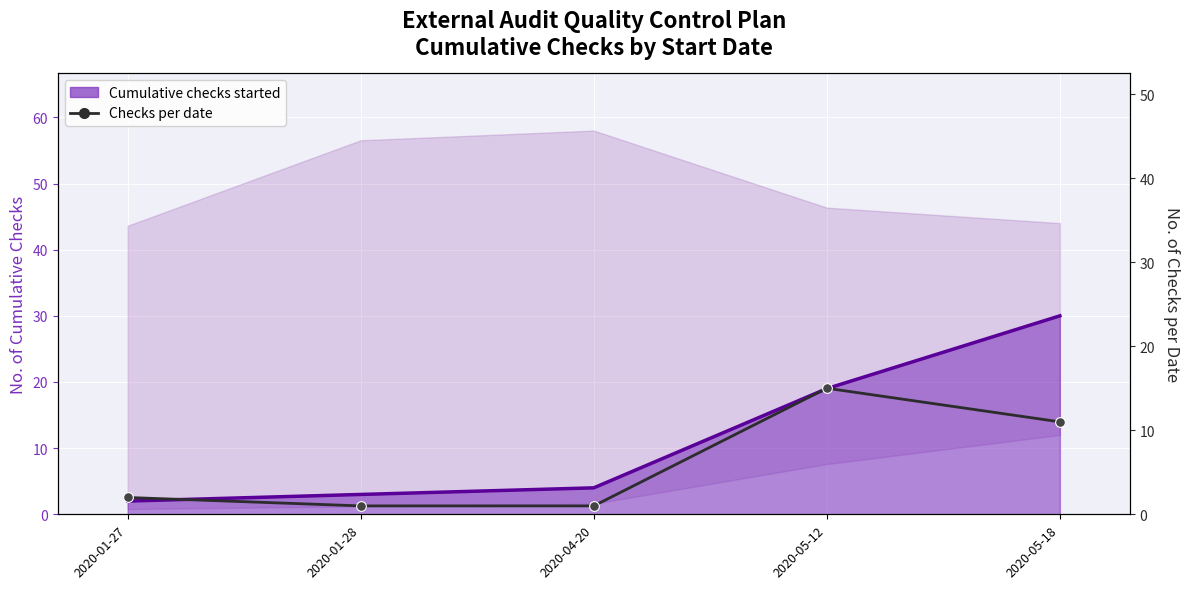

What is the difference between the second highest and minimum values in the Checks per date series?

10